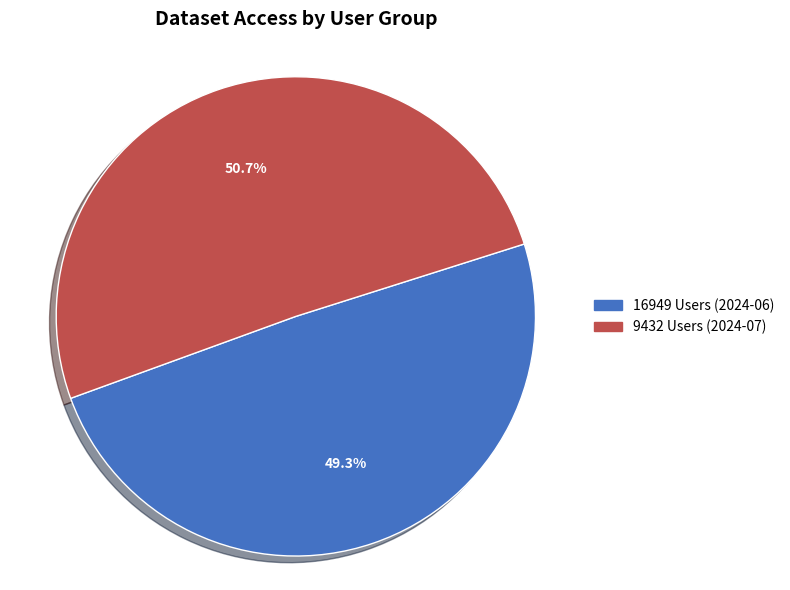

Combined, do 9432 Users (2024-07) and 16949 Users (2024-06) account for over 50%?

Yes